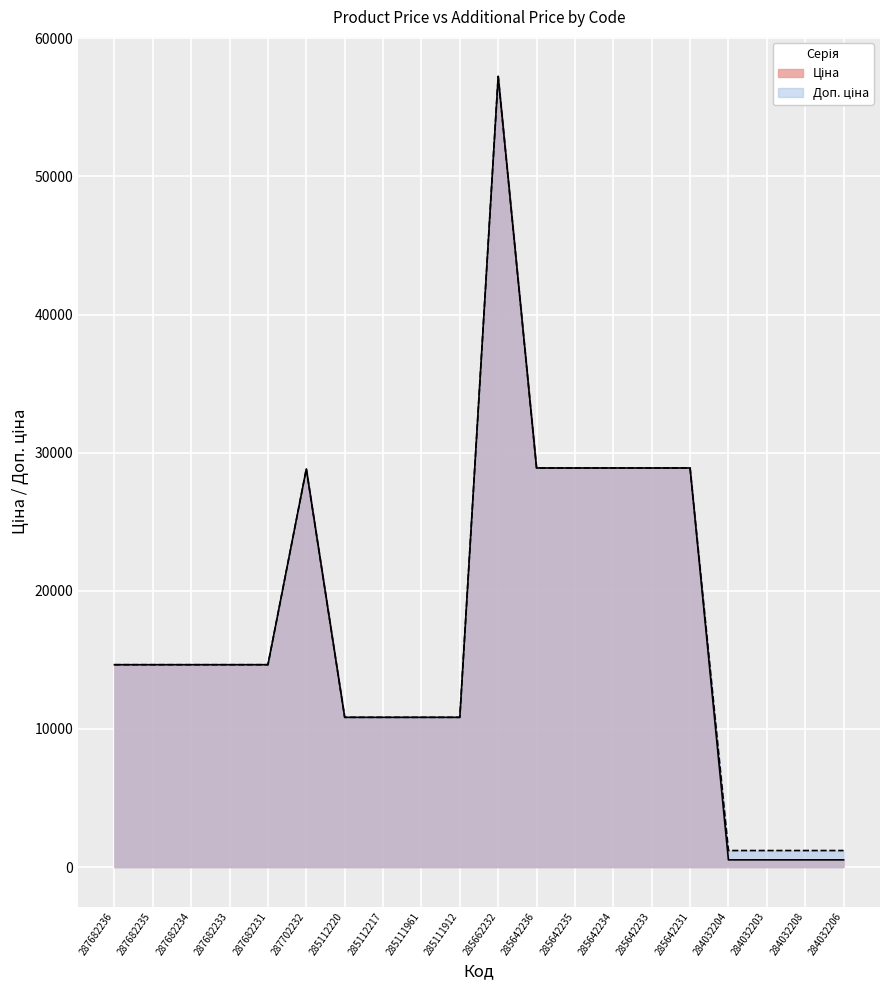

At how many categories does at least one series exceed 50113?

1